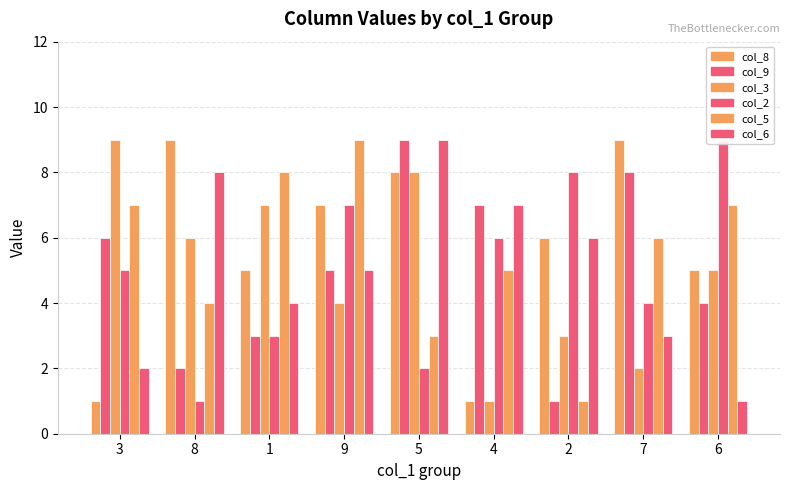

What is the highest value of the col_6 series?

9